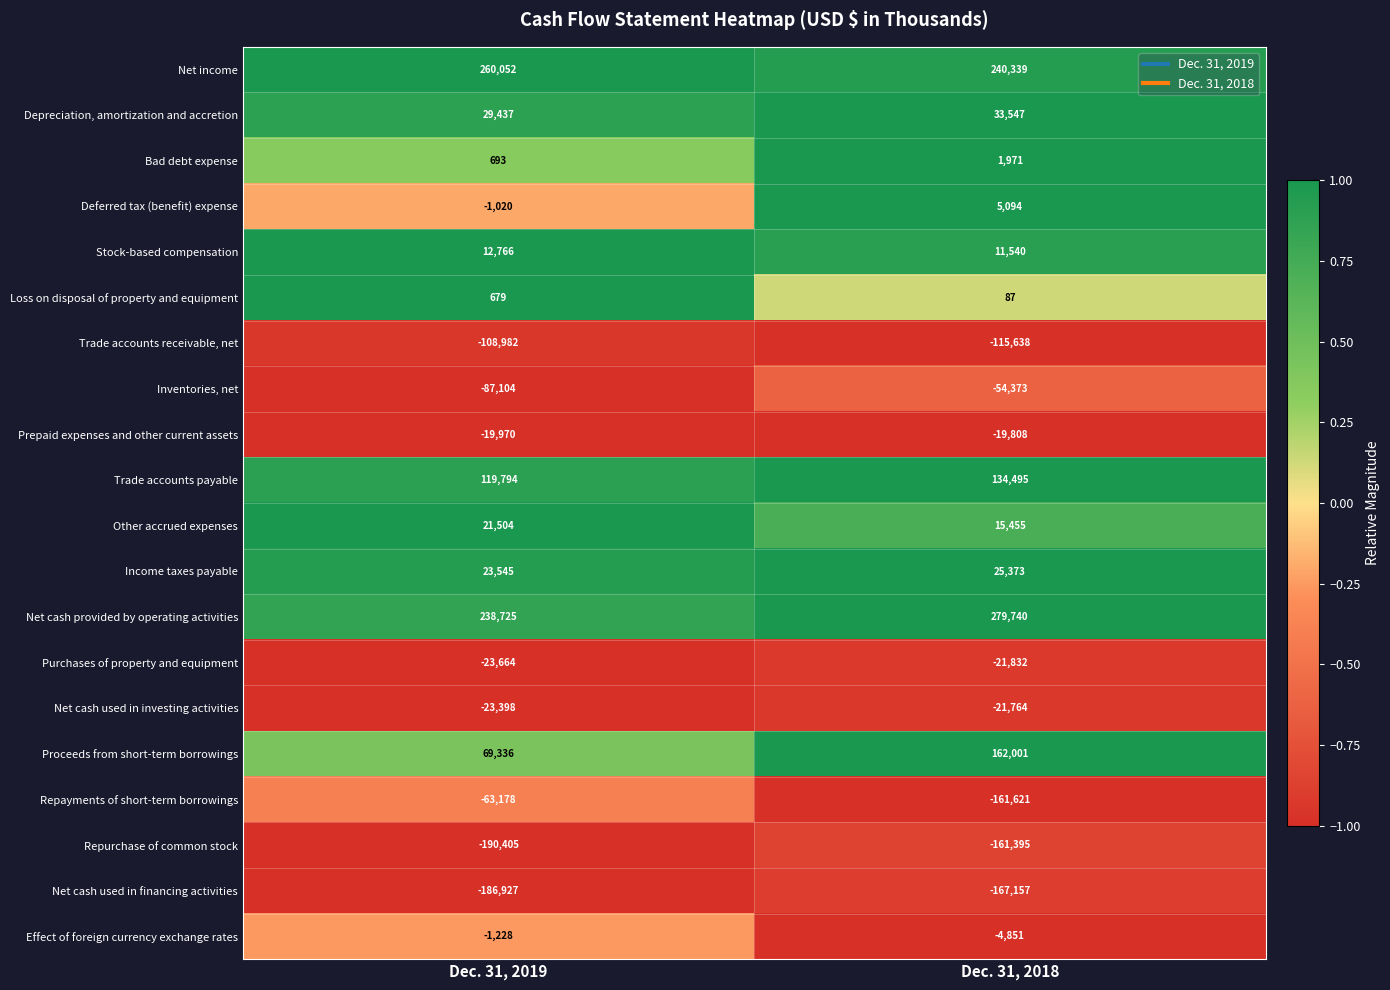

Is it true that Trade accounts payable equals 134495 at Dec. 31, 2018?

True